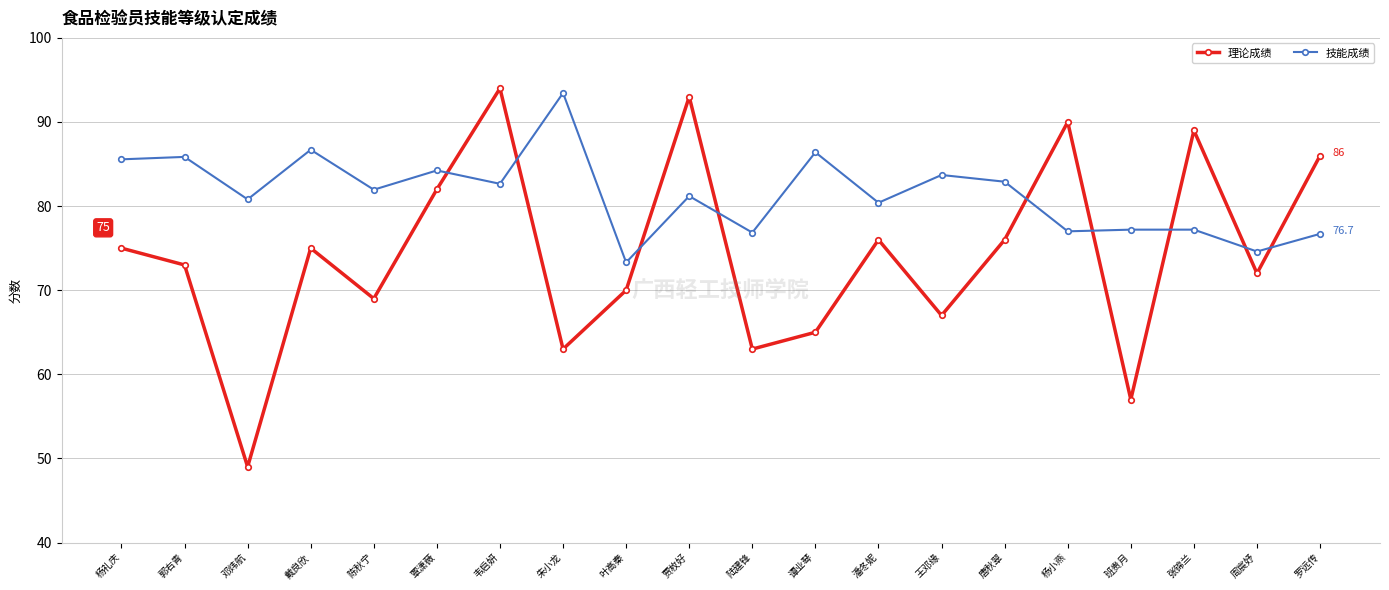

Is the value of 技能成绩 at 陆建锋 greater than the value of 理论成绩 at 潘冬妮?

Yes